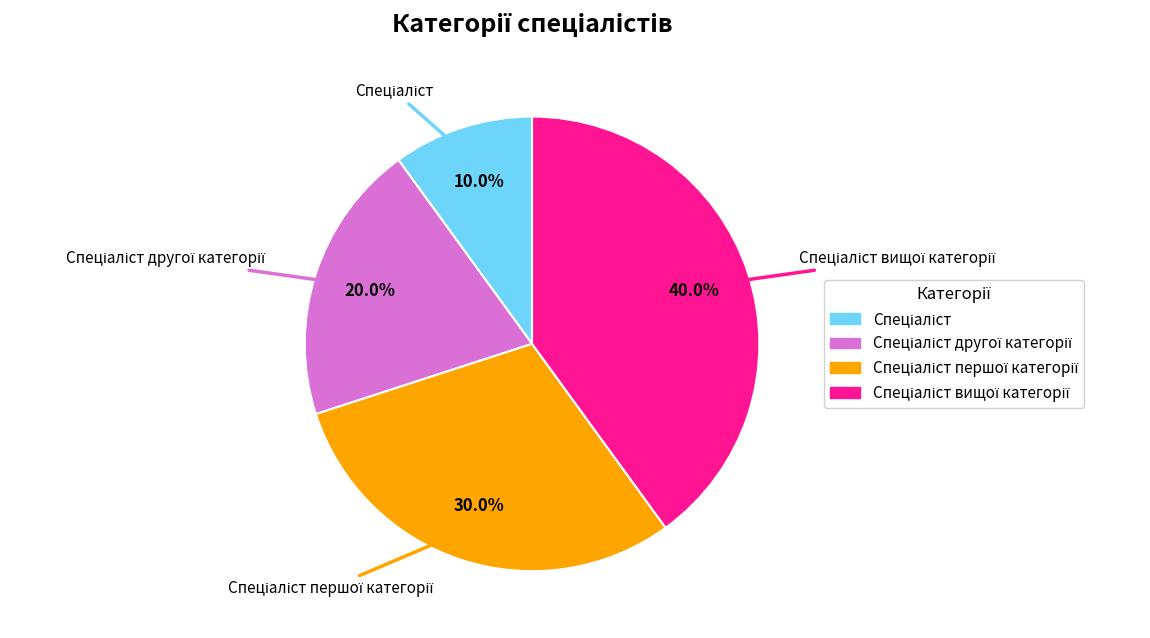

Does any single category account for the majority?

No